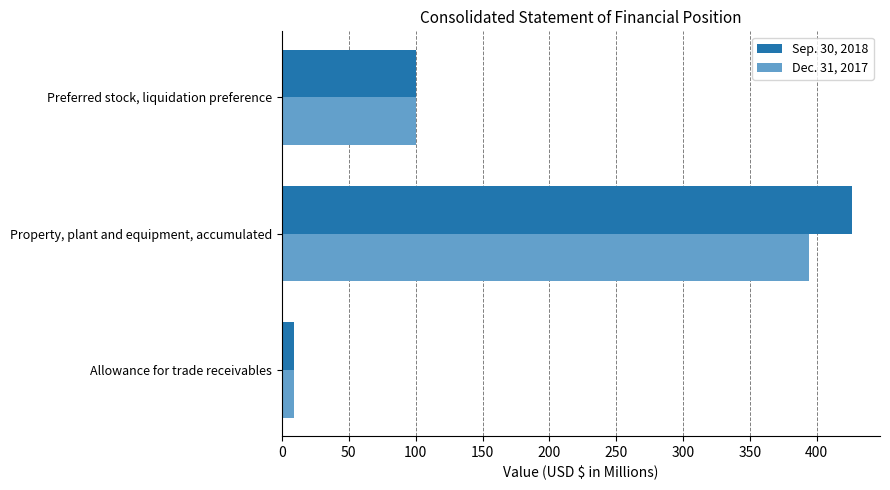

True or false: Dec. 31, 2017 has a value of 100 at Preferred stock, liquidation preference.

True